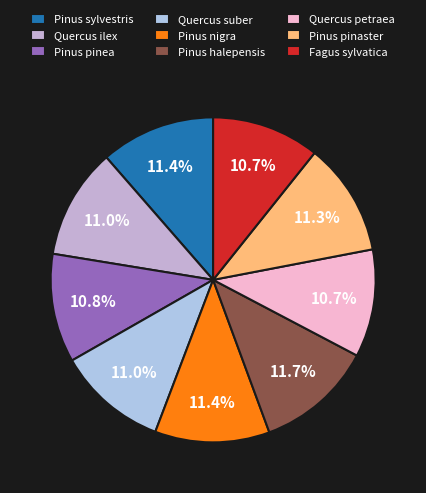

To the nearest percent, what is the combined percentage of Pinus pinea and Pinus sylvestris?

22%